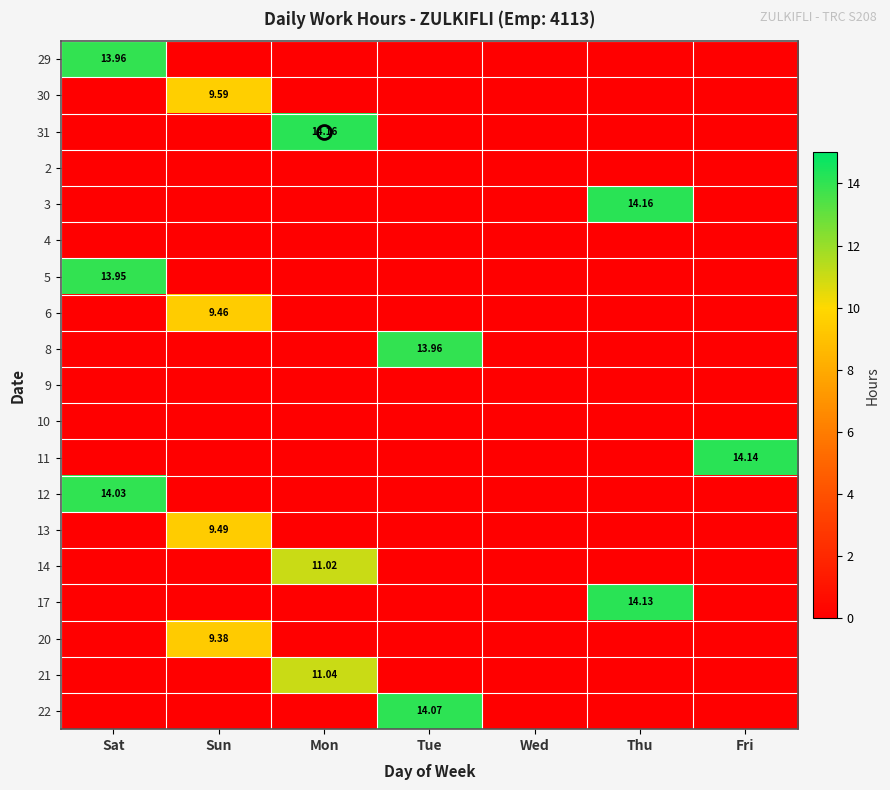

Which label corresponds to the smallest value in the chart?

Sun